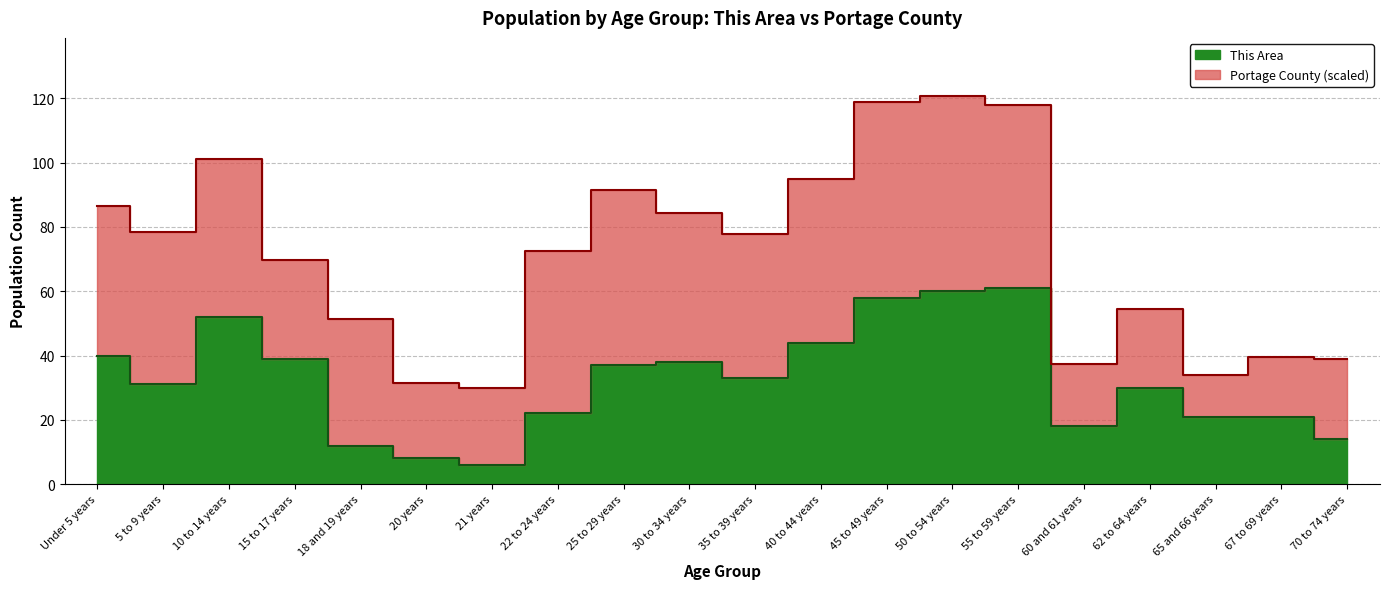

Reading left to right, what are all the values shown in this chart?

40	31	52	39	12	8	6	22	37	38	33	44	58	60	61	18	30	21	21	14